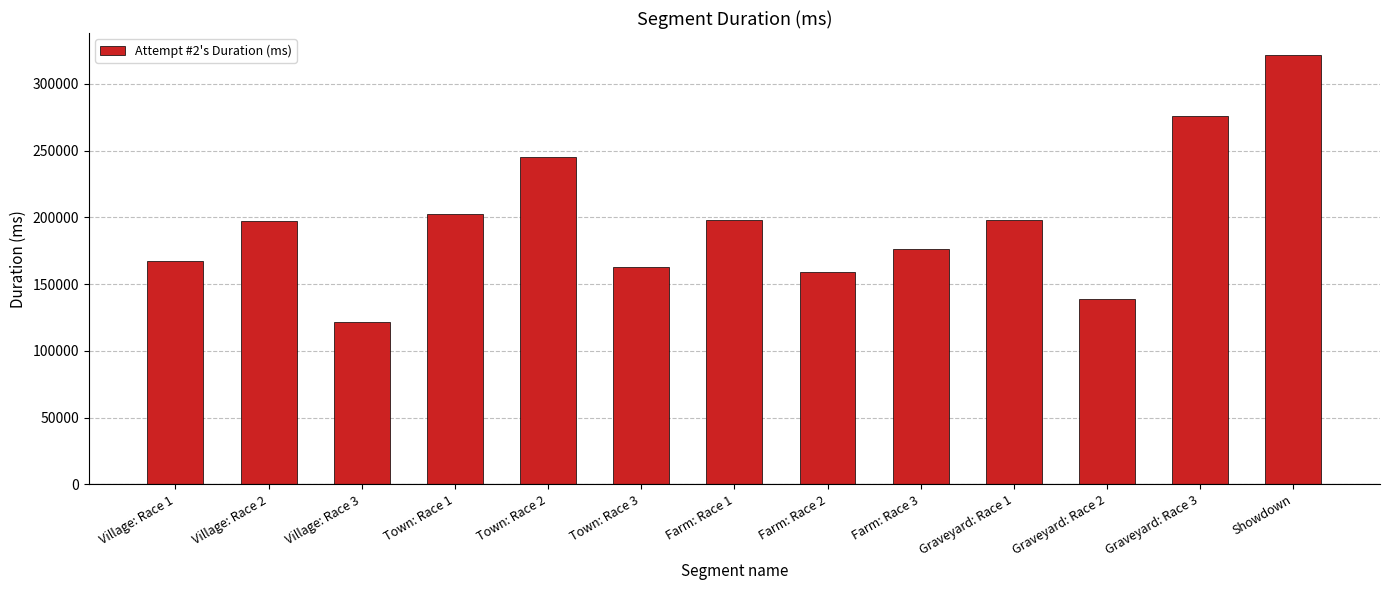

Which category has the lowest value across all series?

Village: Race 3